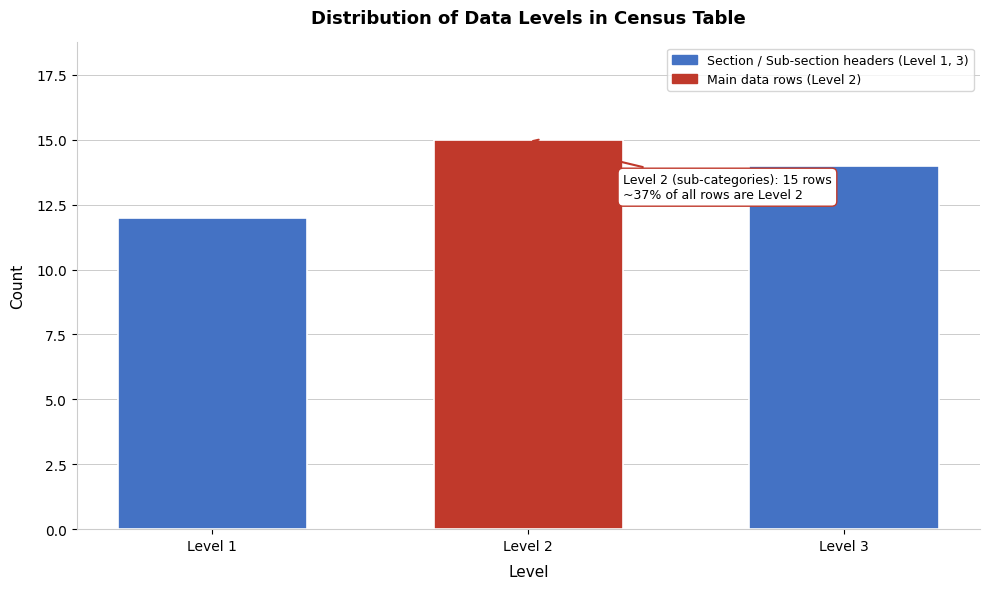

Reading right to left, extract all data points from this chart.

Level 3=14	Level 2=15	Level 1=12